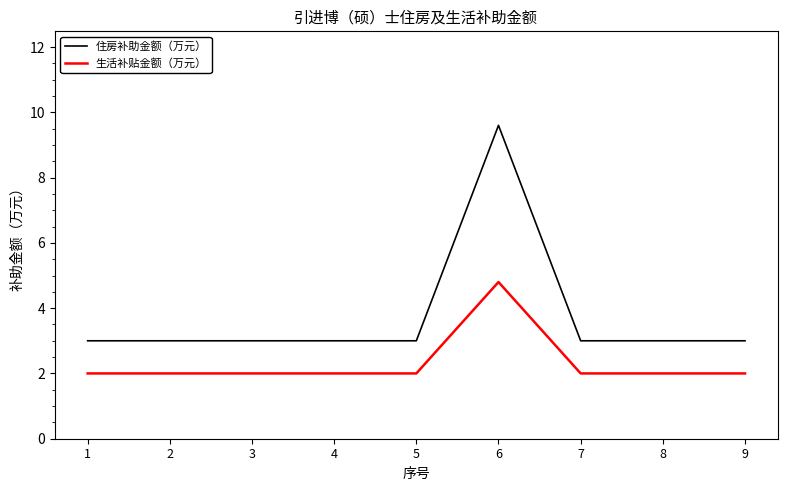

What is the difference between the highest and lowest values at 9?

1.0